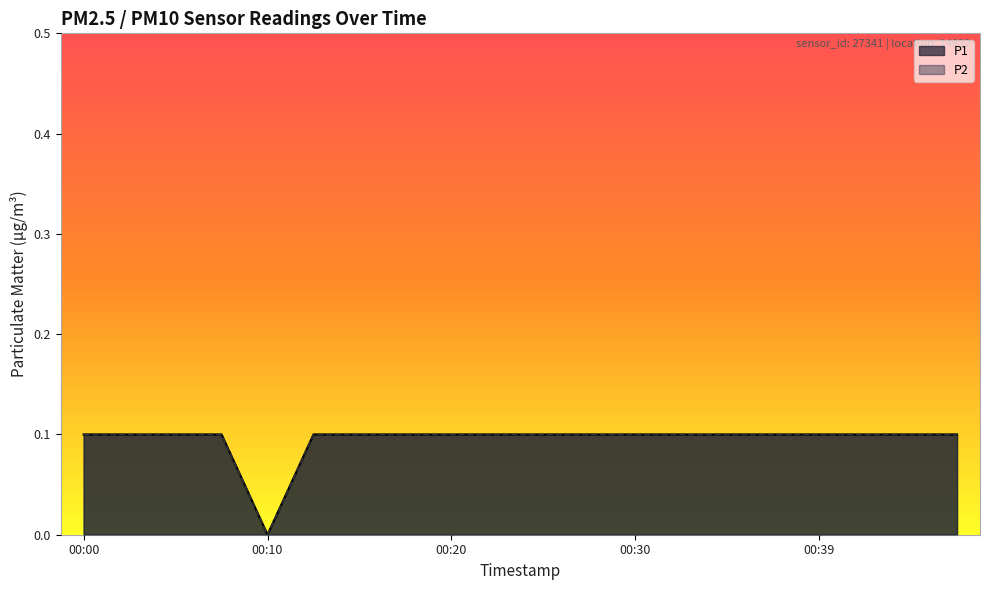

How many lines are shown in the chart?

2